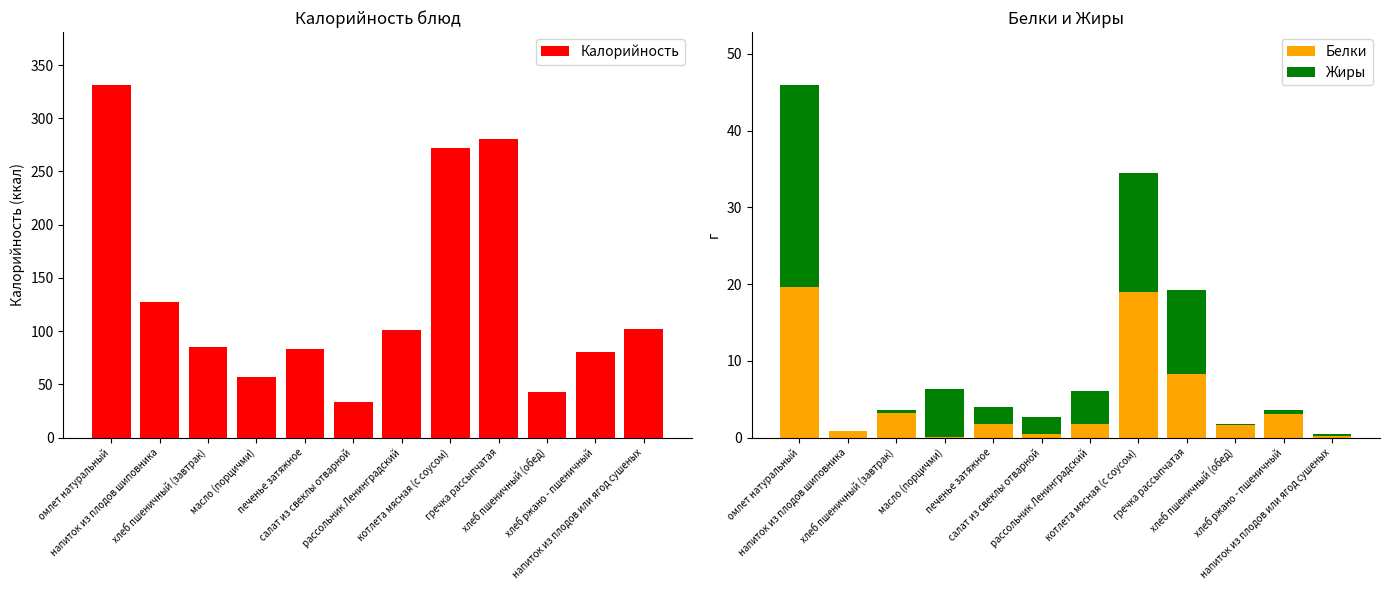

Rank the categories by Калорийность value from lowest to highest.

салат из свеклы отварной, хлеб пшеничный (обед), масло (порцичми), хлеб ржано - пшеничный, печенье затяжное, хлеб пшеничный (завтрак), рассольник Ленинградский, напиток из плодов или ягод сушеных, напиток из плодов шиповника, котлета мясная (с соусом), гречка рассыпчатая, омлет натуральный